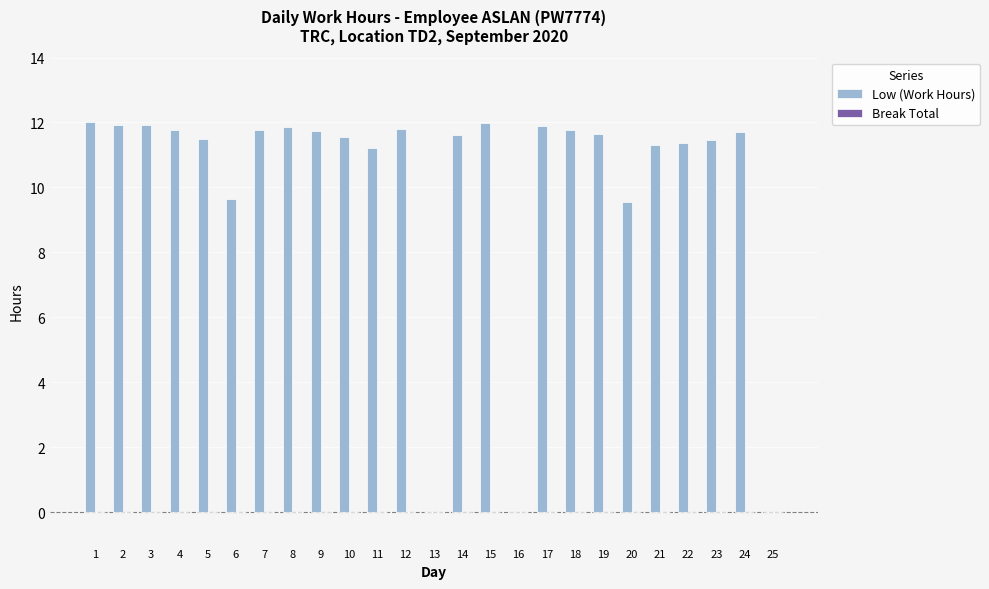

What is the maximum value shown in the chart?

12.0